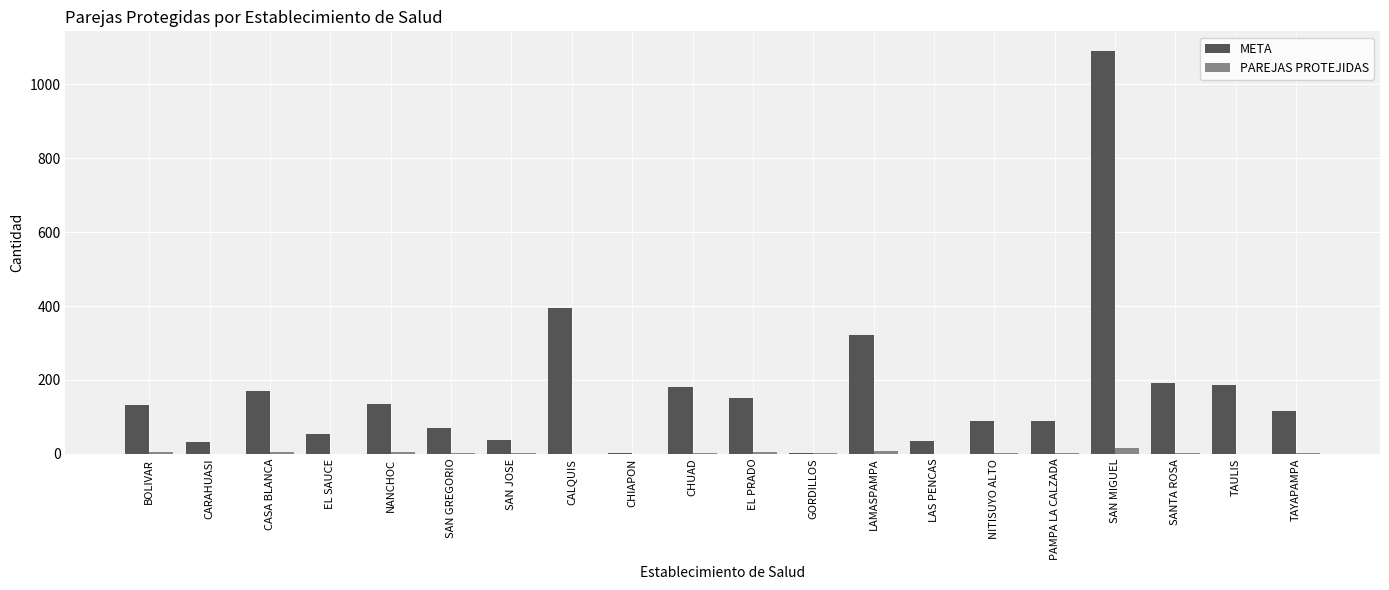

Which series has the largest total across all categories?

META